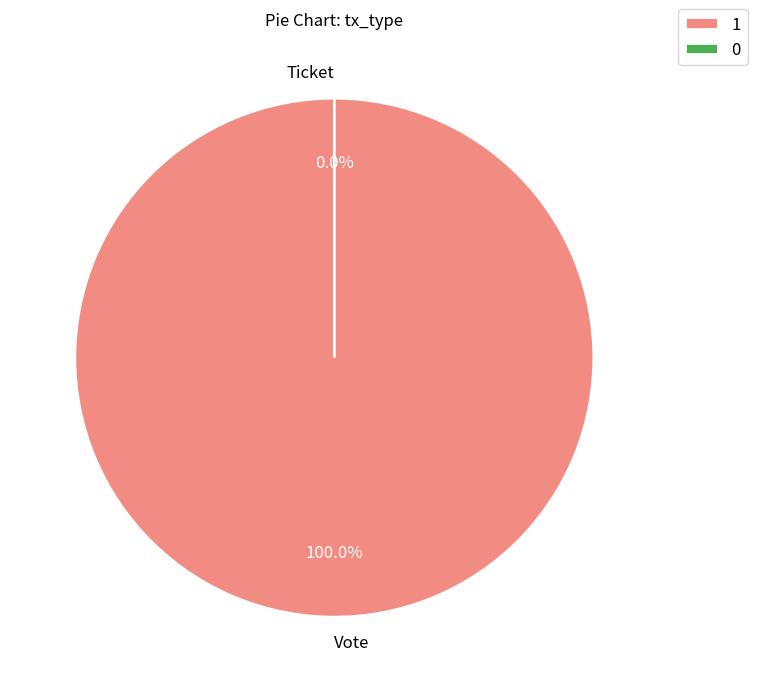

How many slices are in this pie chart?

2